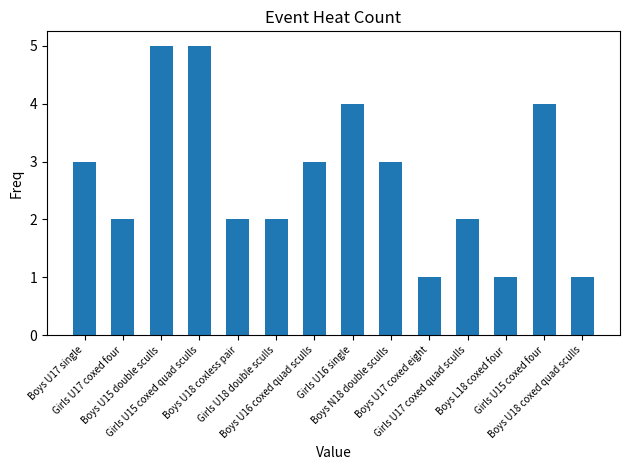

Reading left to right, list all the values displayed in this chart.

Boys U17 single=3	Girls U17 coxed four=2	Boys U15 double sculls=5	Girls U15 coxed quad sculls=5	Boys U18 coxless pair=2	Girls U18 double sculls=2	Boys U16 coxed quad sculls=3	Girls U16 single=4	Boys N18 double sculls=3	Boys U17 coxed eight=1	Girls U17 coxed quad sculls=2	Boys L18 coxed four=1	Girls U15 coxed four=4	Boys U18 coxed quad sculls=1